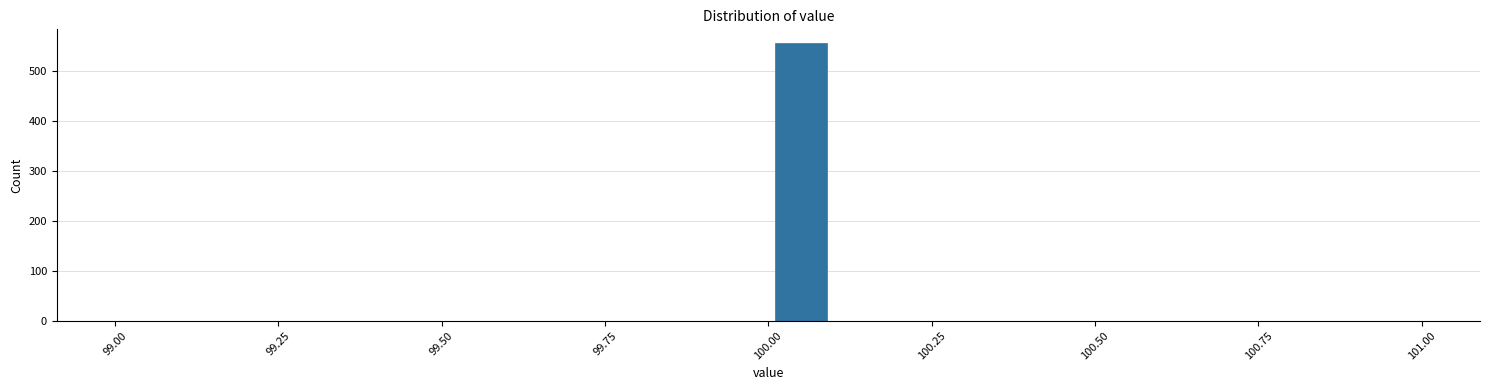

Around what value on the x-axis is the tallest bar? Give the approximate position of its centre, as read against the axis.

100.05